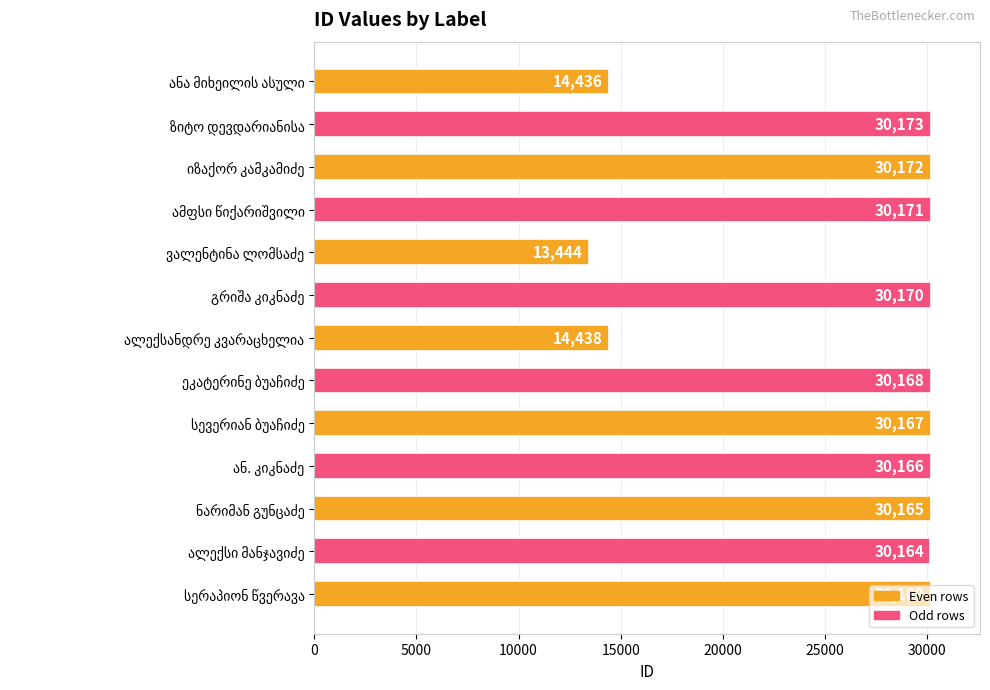

Does the chart contain any negative values?

No